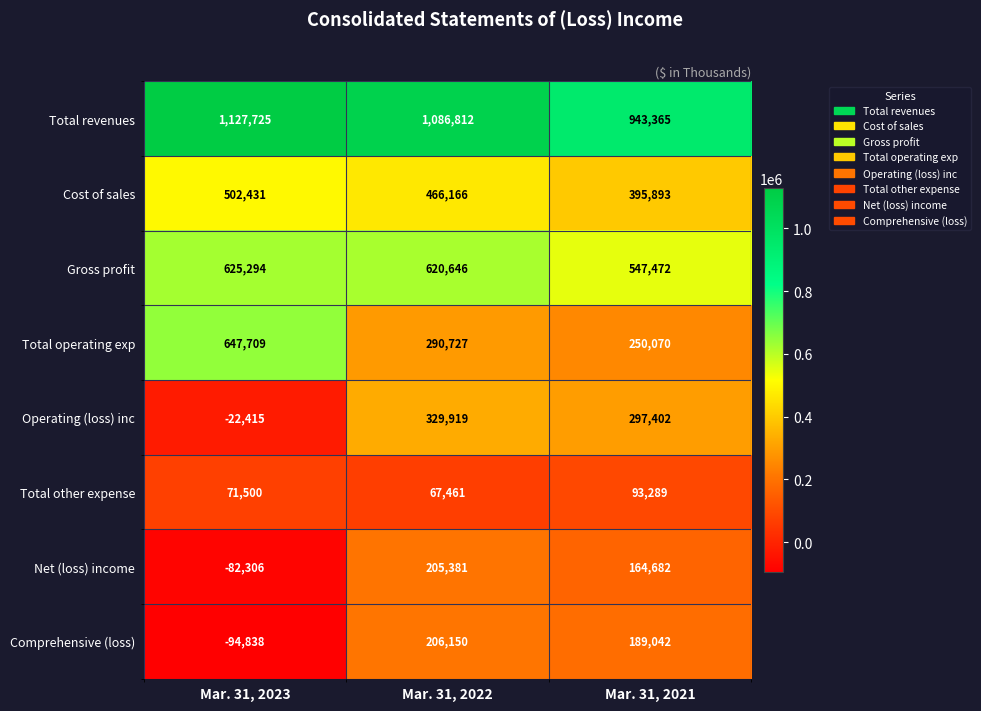

What is the sum of the Net (loss) income values at Mar. 31, 2022 and Mar. 31, 2023?

123075